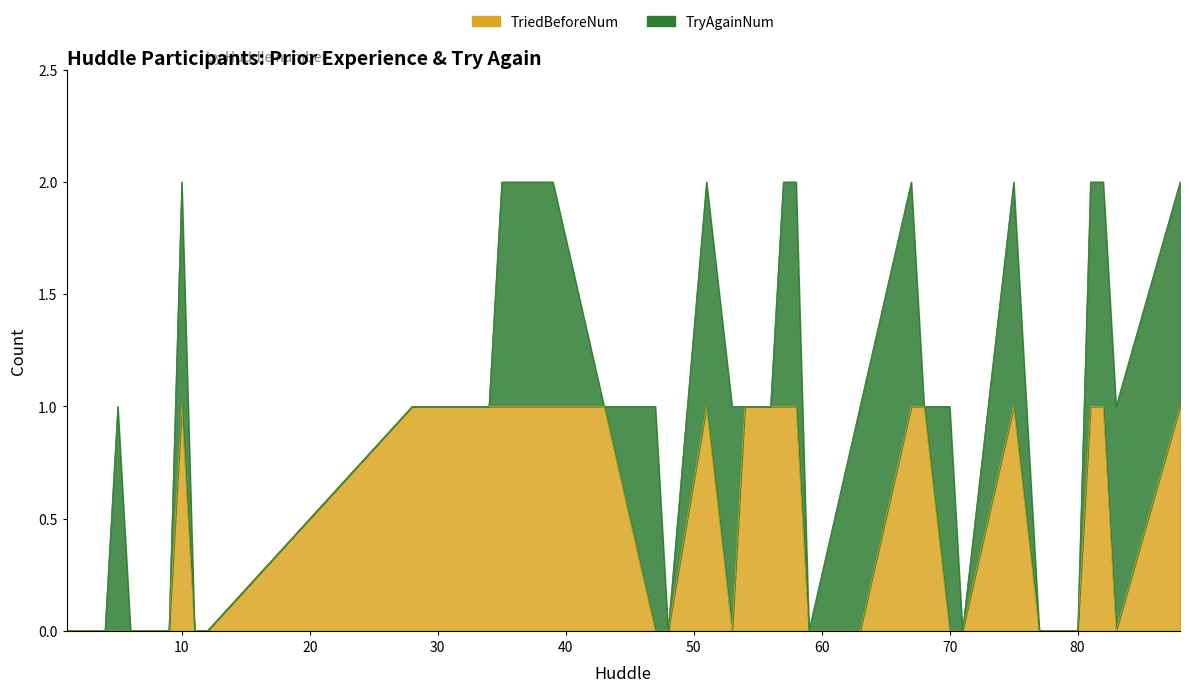

True or false: TriedBeforeNum has a value of 0 at 7.

False